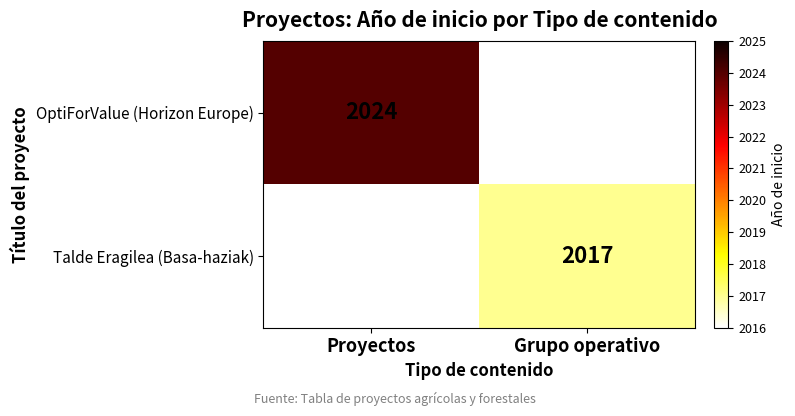

At how many categories does at least one series exceed 1639?

2